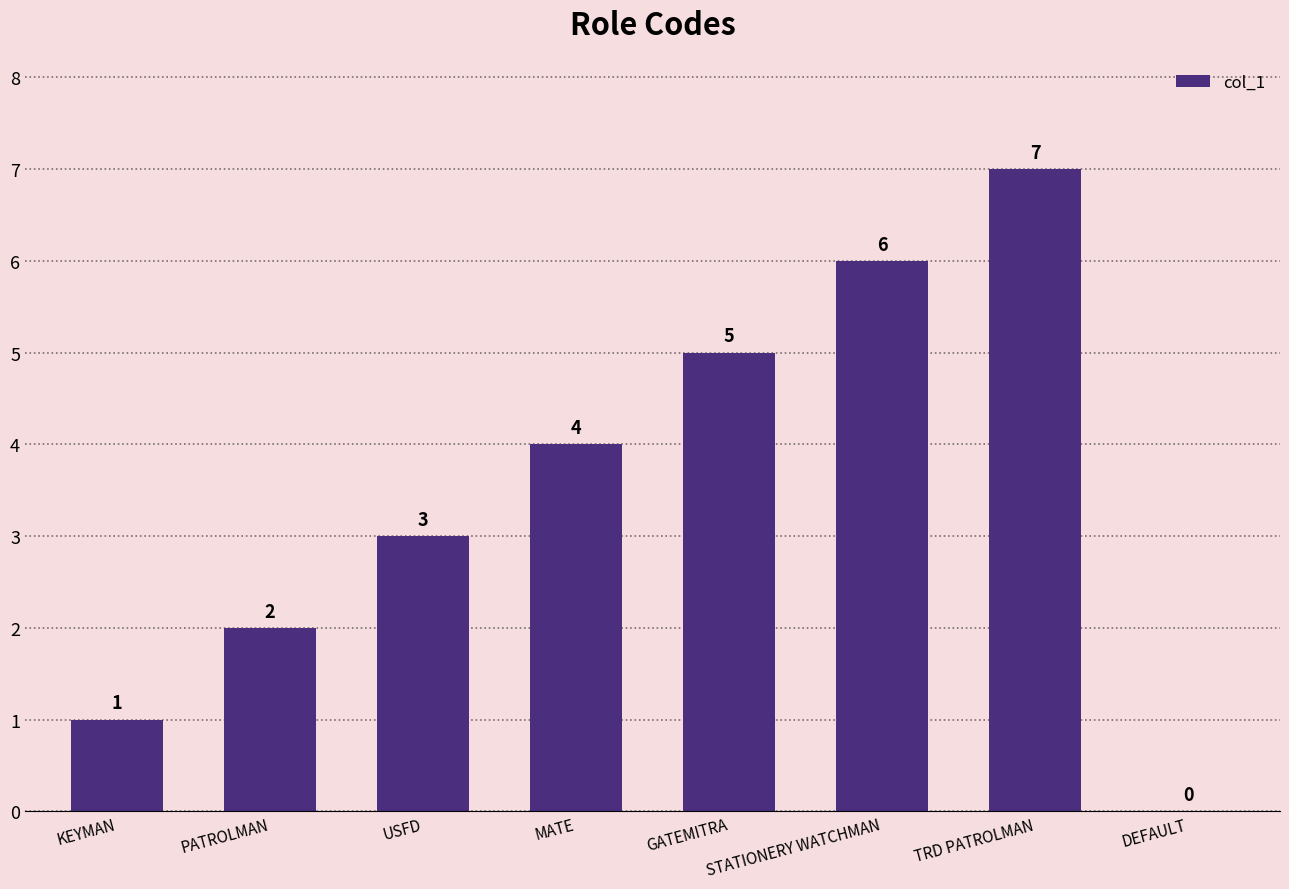

What is the sum of all values?

28